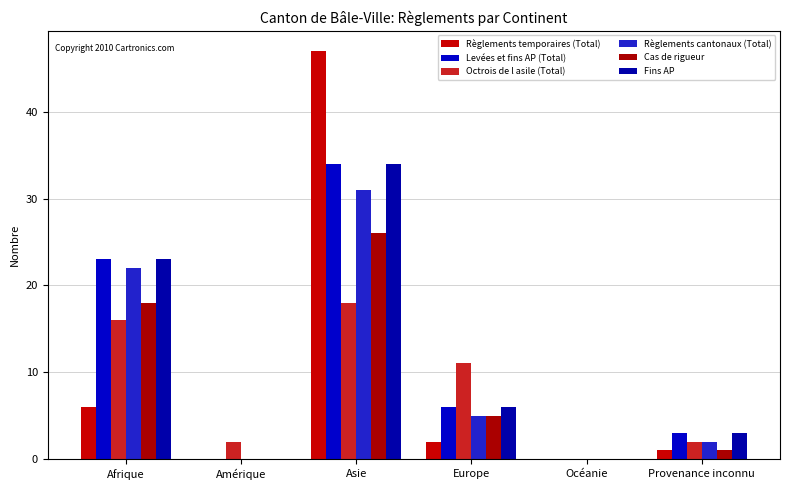

Count the number of data series in this chart.

6